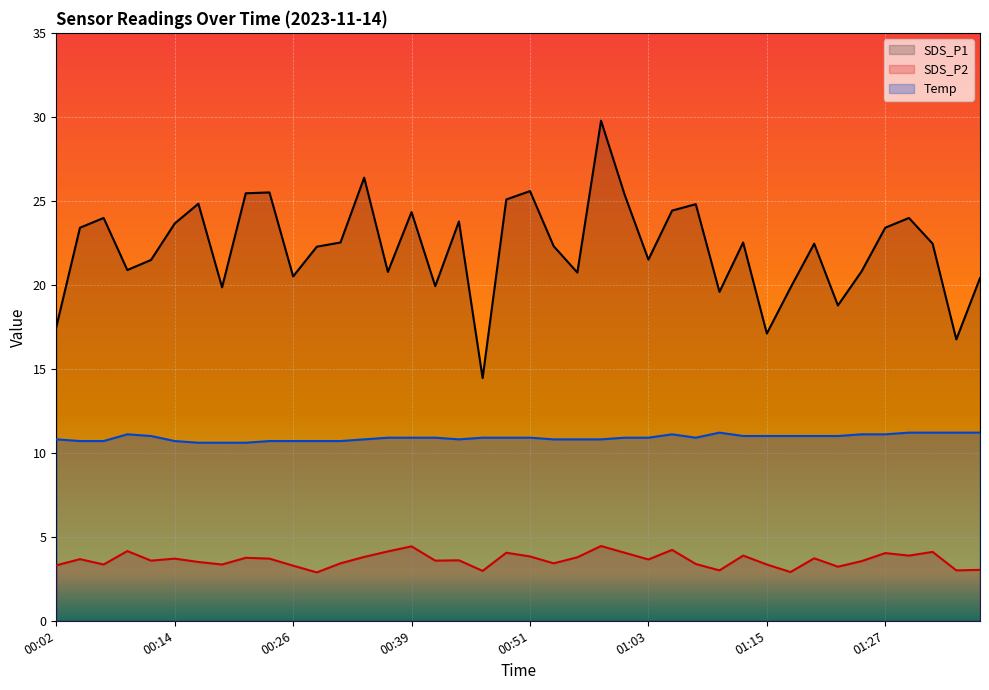

List the series in order of their peak value, highest first.

SDS_P1 (line), Temp (line), SDS_P2 (line)